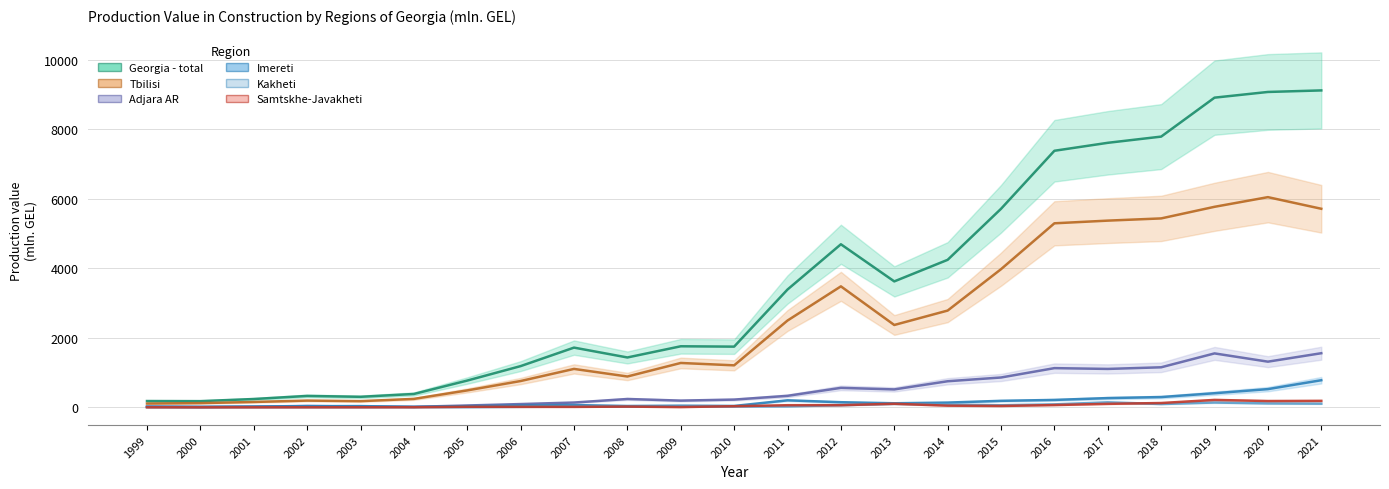

What is the average value of the Imereti series?

160.1